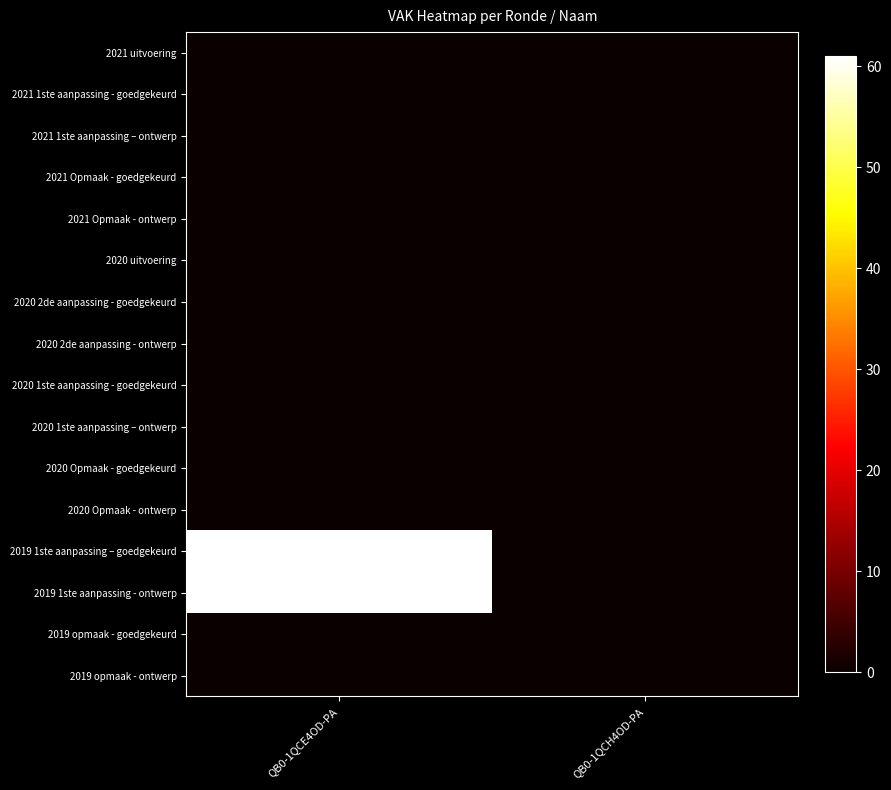

Reading left to right, extract all data points from this chart.

2021 uitvoering: QB0-1QCE4OD-PA=0	QB0-1QCH4OD-PA=0
2021 1ste aanpassing - goedgekeurd: QB0-1QCE4OD-PA=0	QB0-1QCH4OD-PA=0
2021 1ste aanpassing – ontwerp: QB0-1QCE4OD-PA=0	QB0-1QCH4OD-PA=0
2021 Opmaak - goedgekeurd: QB0-1QCE4OD-PA=0	QB0-1QCH4OD-PA=0
2021 Opmaak - ontwerp: QB0-1QCE4OD-PA=0	QB0-1QCH4OD-PA=0
2020 uitvoering: QB0-1QCE4OD-PA=0	QB0-1QCH4OD-PA=0
2020 2de aanpassing - goedgekeurd: QB0-1QCE4OD-PA=0	QB0-1QCH4OD-PA=0
2020 2de aanpassing - ontwerp: QB0-1QCE4OD-PA=0	QB0-1QCH4OD-PA=0
2020 1ste aanpassing - goedgekeurd: QB0-1QCE4OD-PA=0	QB0-1QCH4OD-PA=0
2020 1ste aanpassing – ontwerp: QB0-1QCE4OD-PA=0	QB0-1QCH4OD-PA=0
2020 Opmaak - goedgekeurd: QB0-1QCE4OD-PA=0	QB0-1QCH4OD-PA=0
2020 Opmaak - ontwerp: QB0-1QCE4OD-PA=0	QB0-1QCH4OD-PA=0
2019 1ste aanpassing – goedgekeurd: QB0-1QCE4OD-PA=61	QB0-1QCH4OD-PA=0
2019 1ste aanpassing - ontwerp: QB0-1QCE4OD-PA=61	QB0-1QCH4OD-PA=0
2019 opmaak - goedgekeurd: QB0-1QCE4OD-PA=0	QB0-1QCH4OD-PA=0
2019 opmaak - ontwerp: QB0-1QCE4OD-PA=0	QB0-1QCH4OD-PA=0